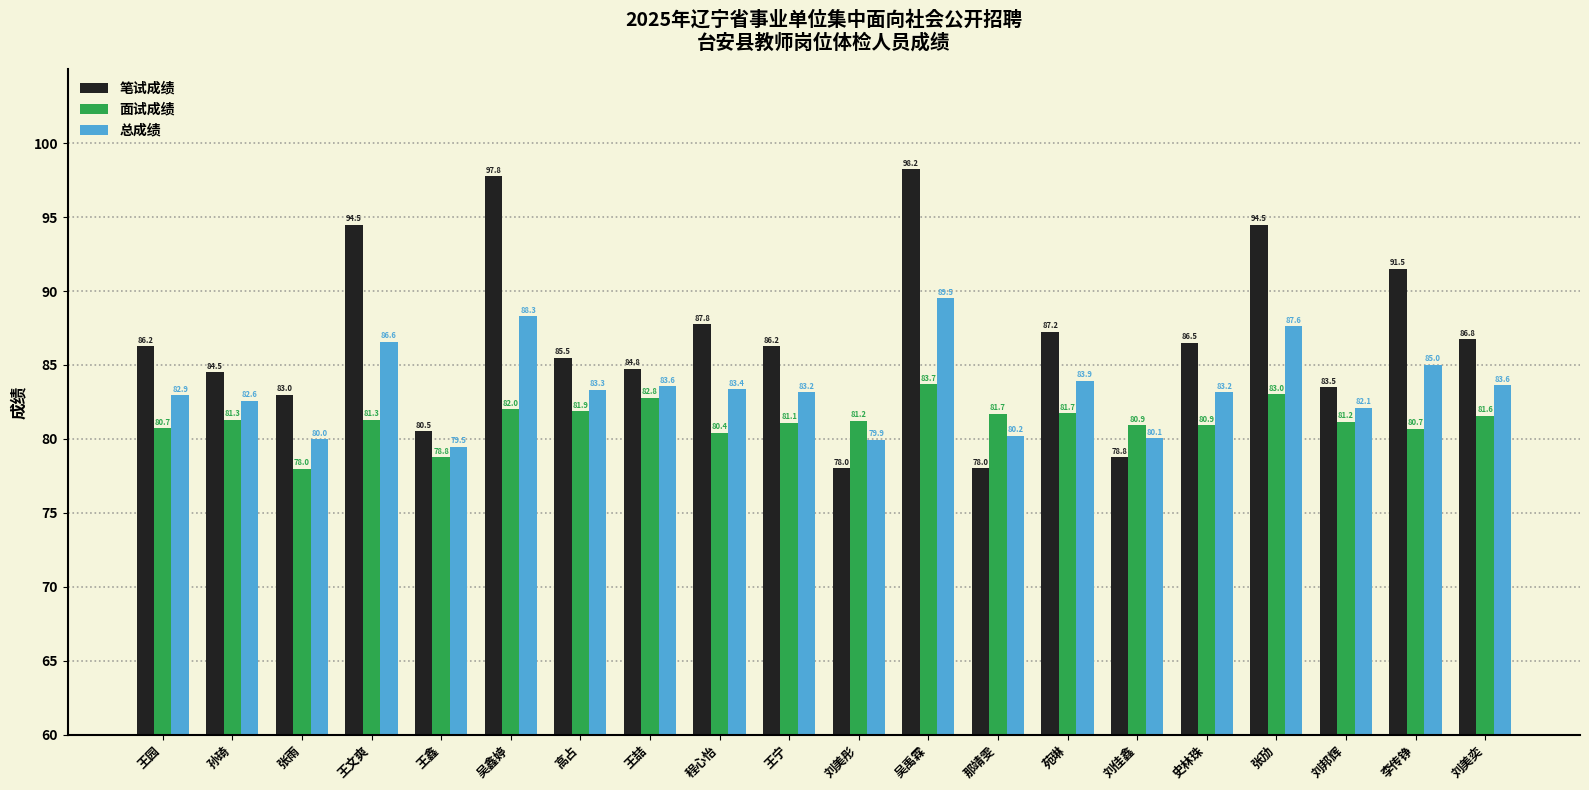

Which series has the largest range (max minus min)?

笔试成绩